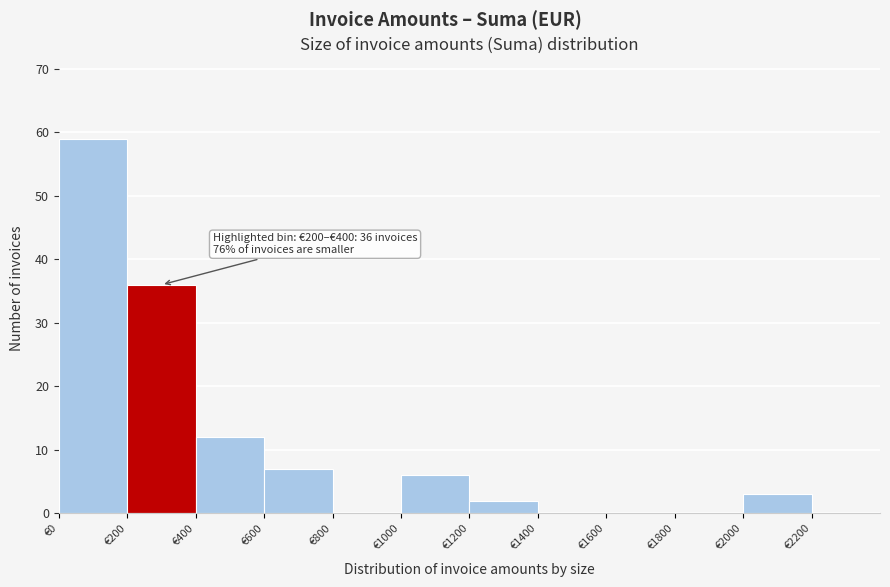

Which range on the x-axis has the tallest bar?

0 to 200